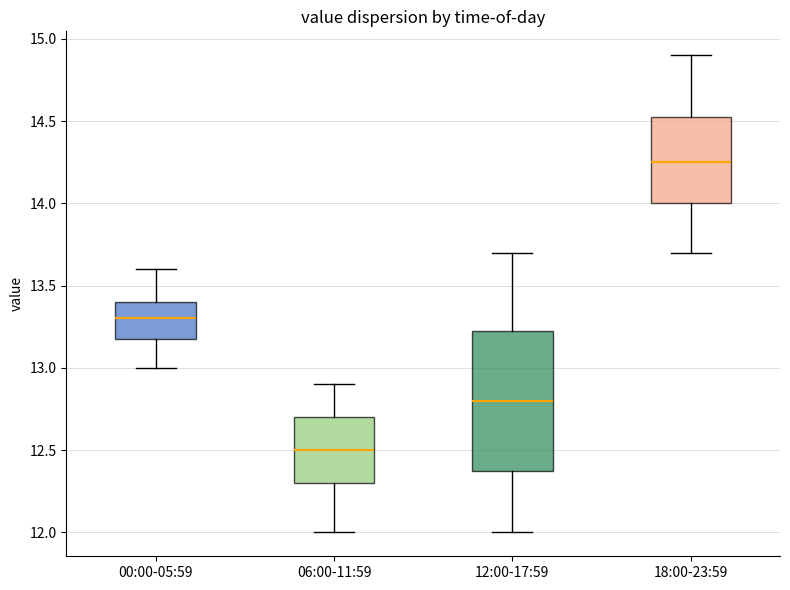

Reading left to right, read every box against the y-axis: the position of its median line, the range the box covers, and the ends of its whiskers. The values are not printed on the chart, so give them approximately, as read against the axis.

00:00-05:59: median 13.30, box 13.20 to 13.40, whiskers 13.00 to 13.60
06:00-11:59: median 12.50, box 12.30 to 12.70, whiskers 12.00 to 12.90
12:00-17:59: median 12.80, box 12.40 to 13.25, whiskers 12.00 to 13.70
18:00-23:59: median 14.25, box 14.00 to 14.55, whiskers 13.70 to 14.90